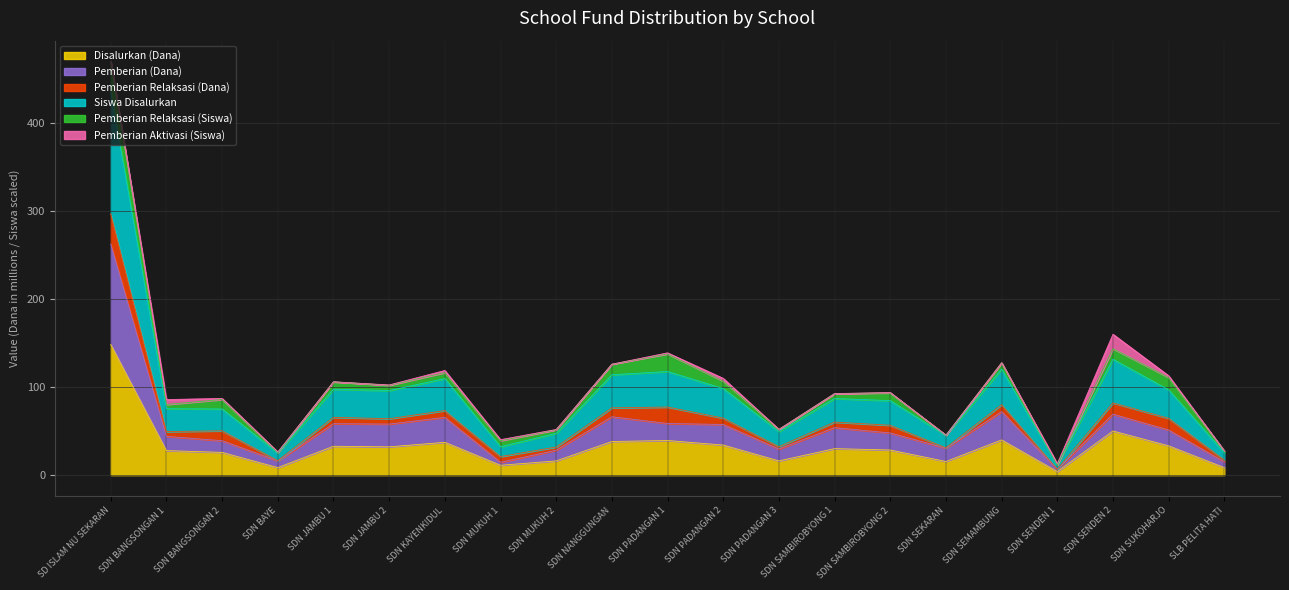

At which category is the sum across all series the highest?

SD ISLAM NU SEKARAN